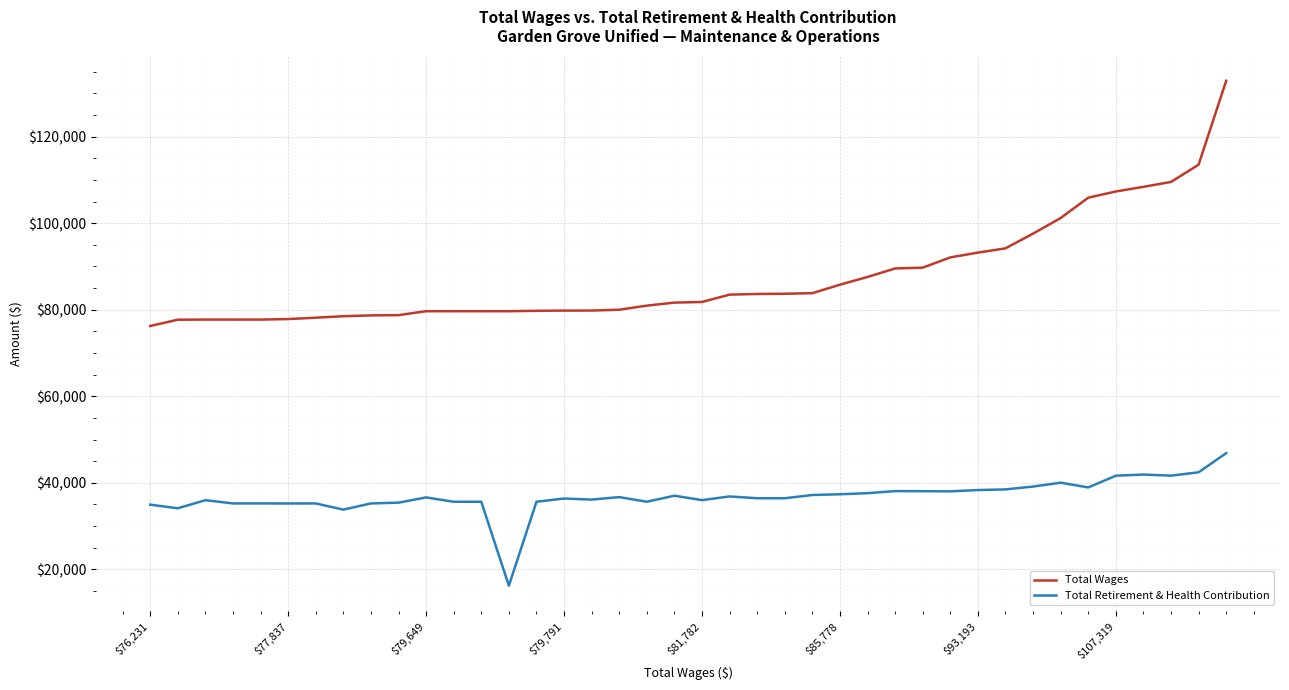

True or false: Total Retirement & Health Contribution and Total Wages intersect in this chart.

False